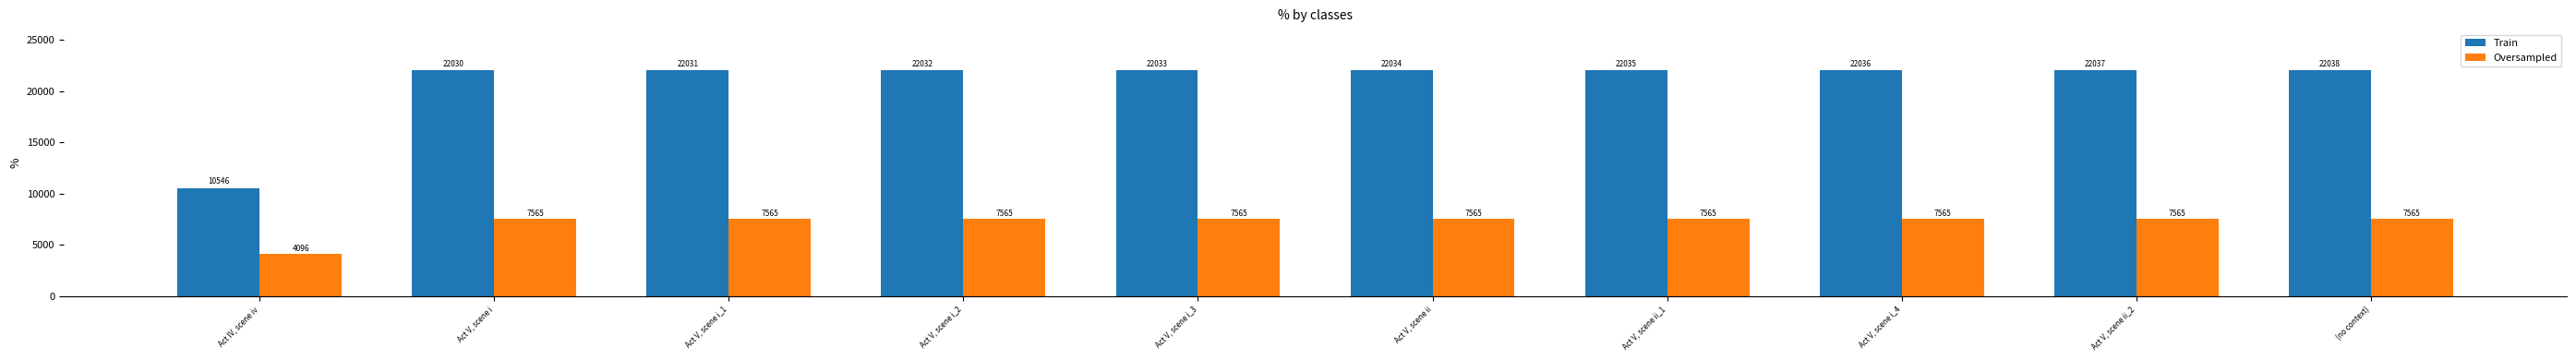

The value of Train at Act V, scene ii_1 is 34579. True or false?

False